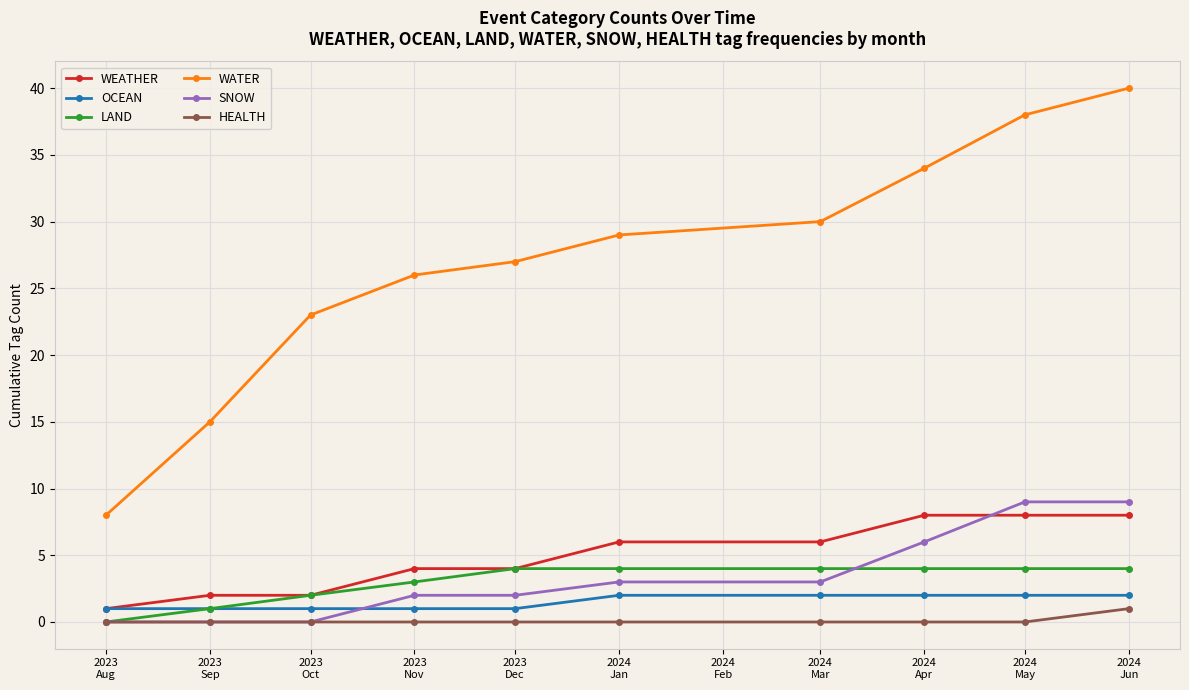

What is the label of the 2nd point from the left?

2023
Sep